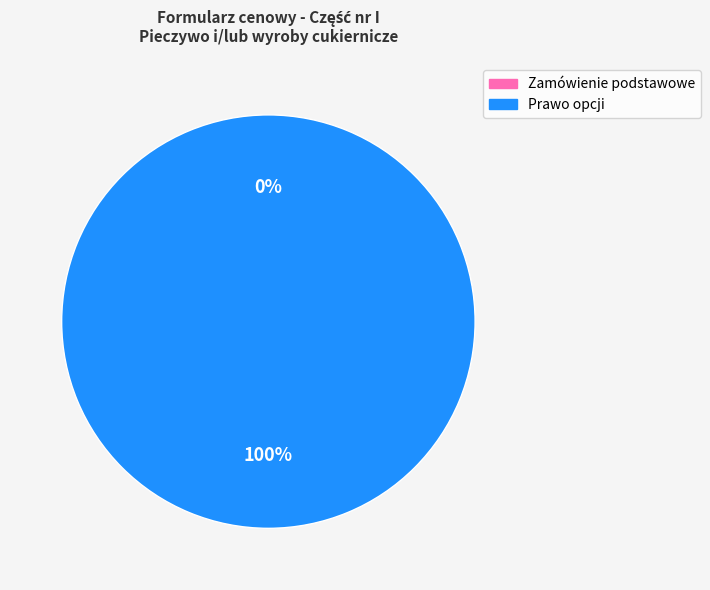

Is Prawo opcji the majority of the pie?

Yes